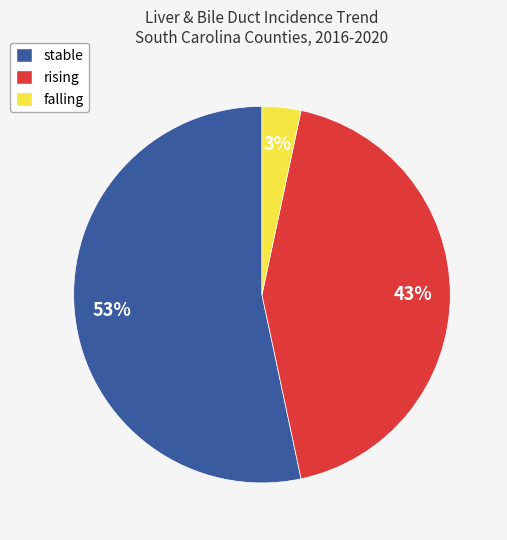

Which category has the biggest portion of the pie?

stable